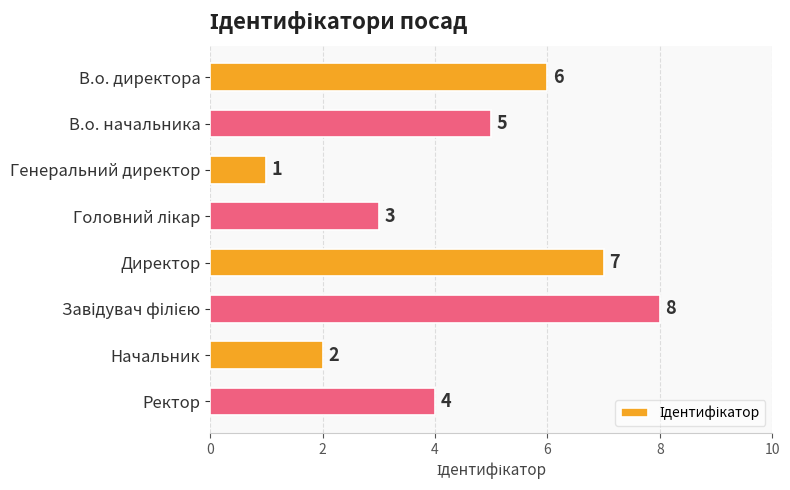

What is the sum of all values?

36